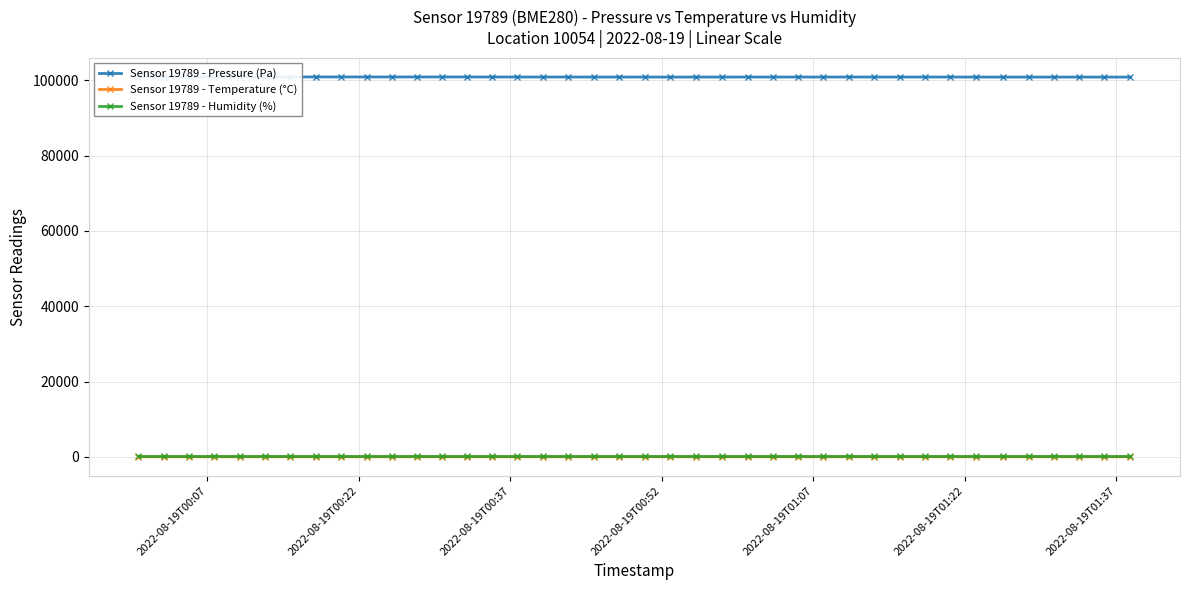

True or false: Sensor 19789 - Temperature (°C) has more than 0 points higher than both neighbors.

True